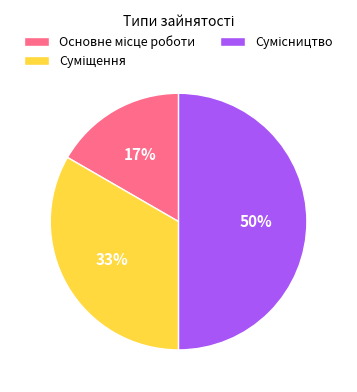

To the nearest percent, what is the difference between the largest and smallest slice percentages?

33%